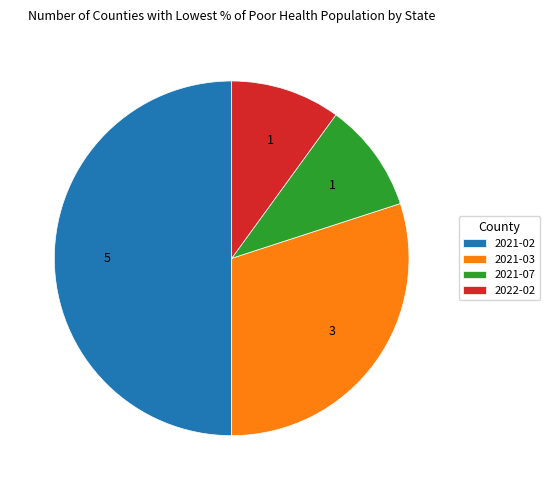

Does 2022-02 account for over 50% of the chart?

No